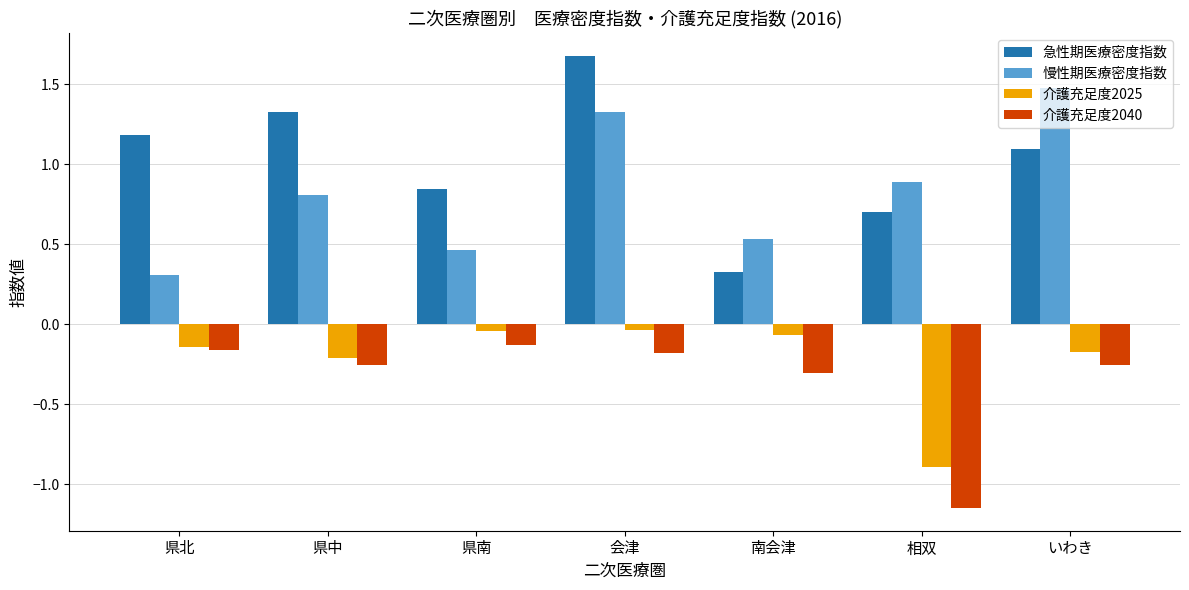

Are the bars grouped side by side (vs. stacked)?

Yes